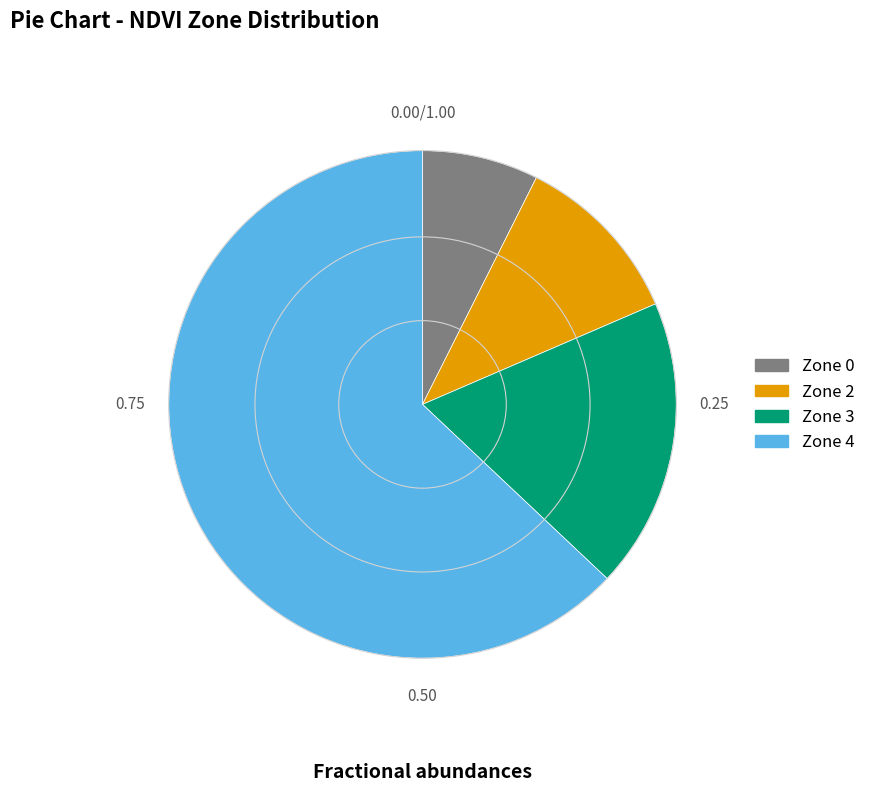

How many segments does this pie chart have?

4